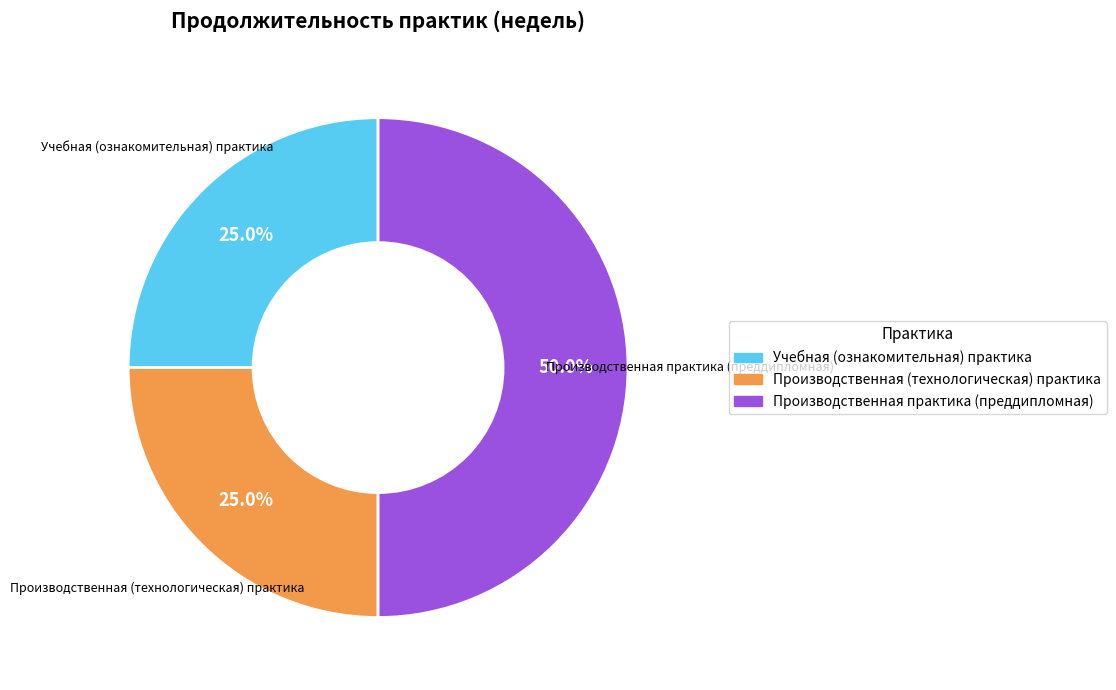

How many segments does this pie chart have?

3